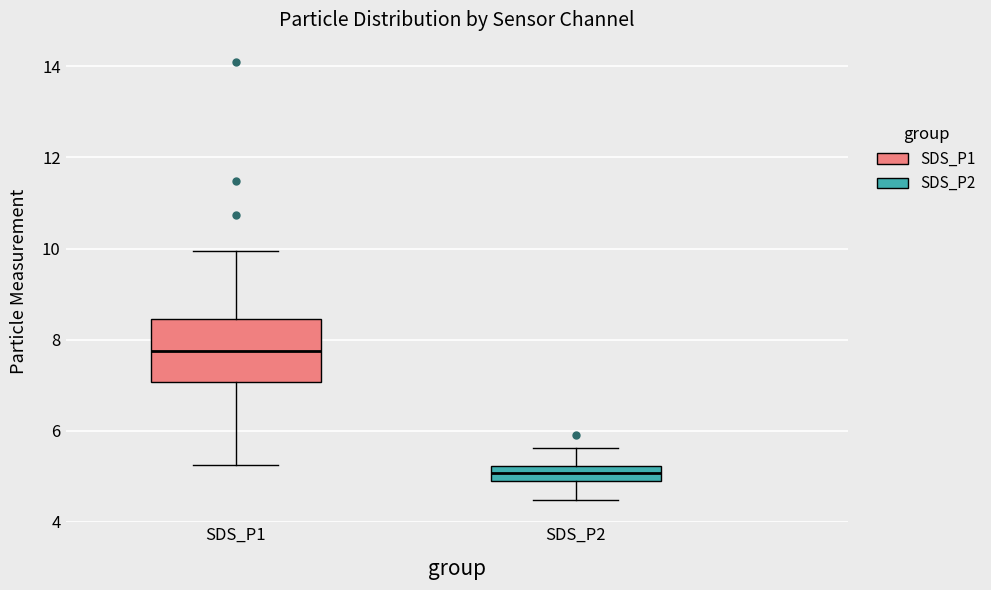

Reading left to right, transcribe this box plot: for each box, give where its median line is, the range the box spans, and where its two whiskers end, as read against the y-axis. The values are not printed on the chart, so give them approximately, as read against the axis.

SDS_P1: median 7.8, box 7.0 to 8.4, whiskers 5.2 to 10.0
SDS_P2: median 5.0, box 4.8 to 5.2, whiskers 4.4 to 5.6